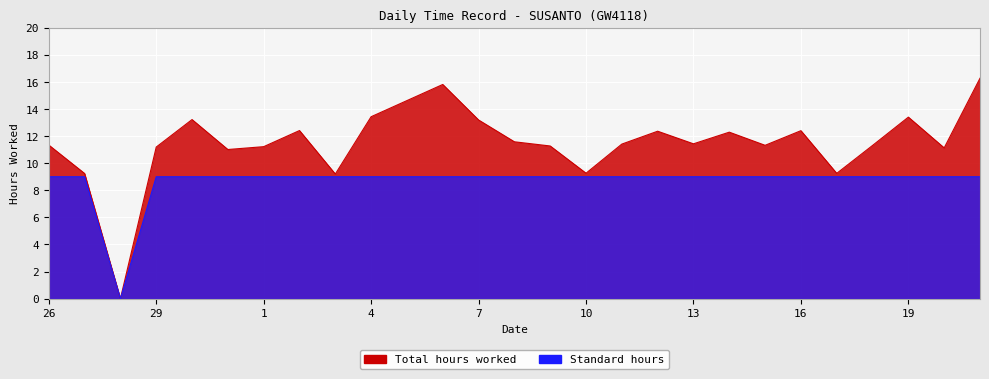

In Standard hours, how many points are lower than both neighbors (excluding endpoints)?

1